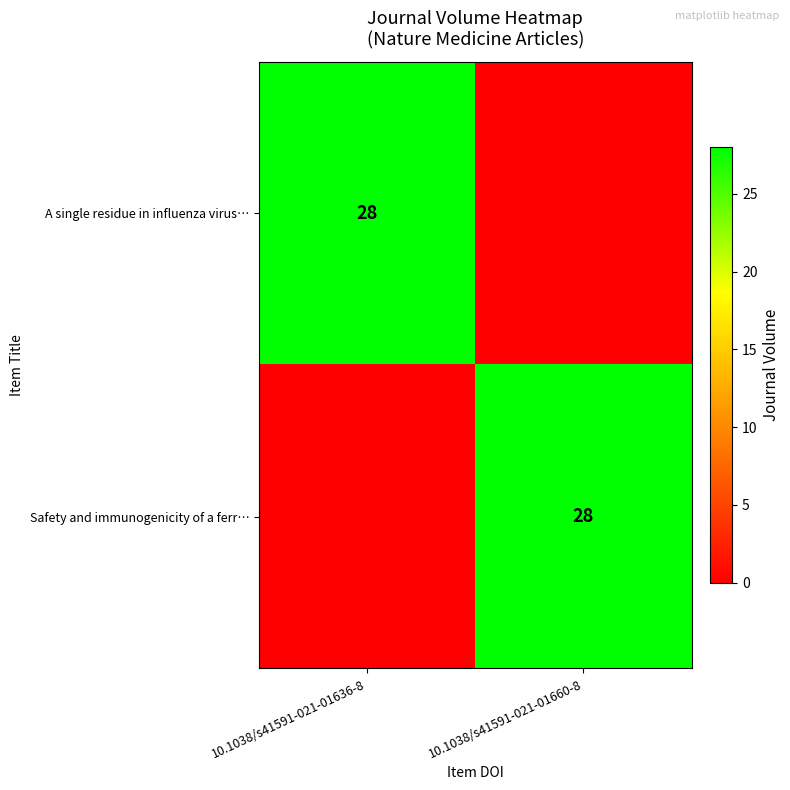

Is it true that A single residue in influenza virus… equals 15 at 10.1038/s41591-021-01636-8?

False